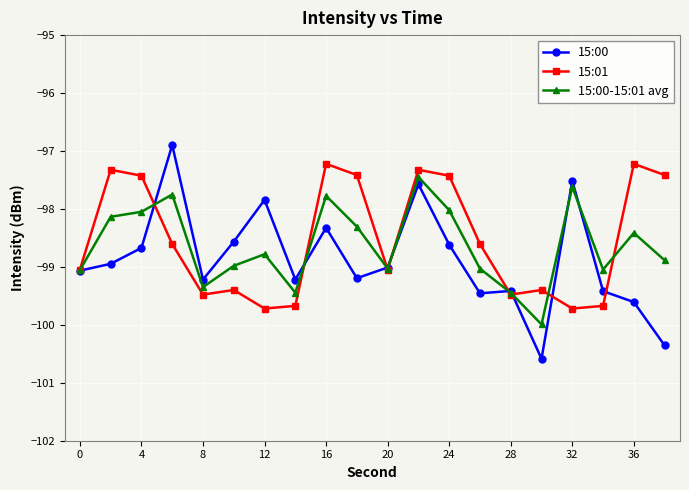

What is the value of the 15:01 point at the 20th from the left?

-97.4